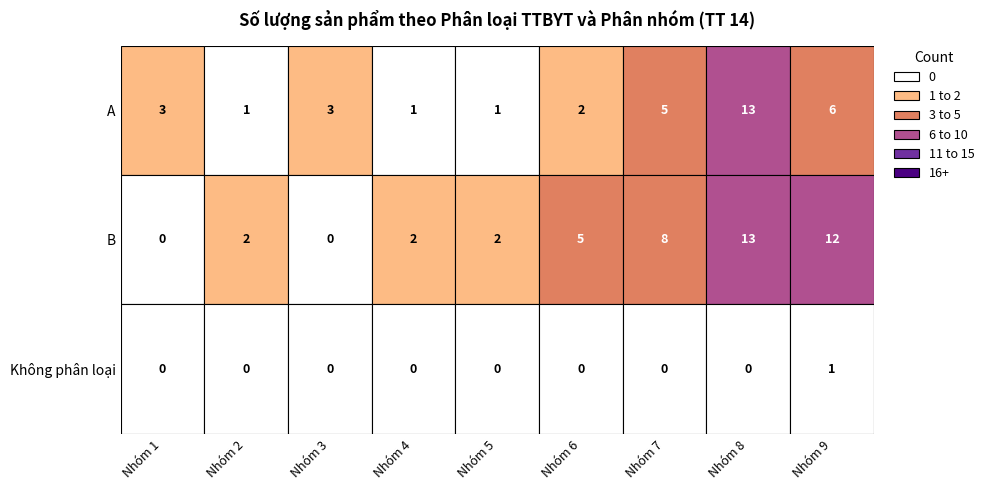

Count the number of categories in the chart.

9